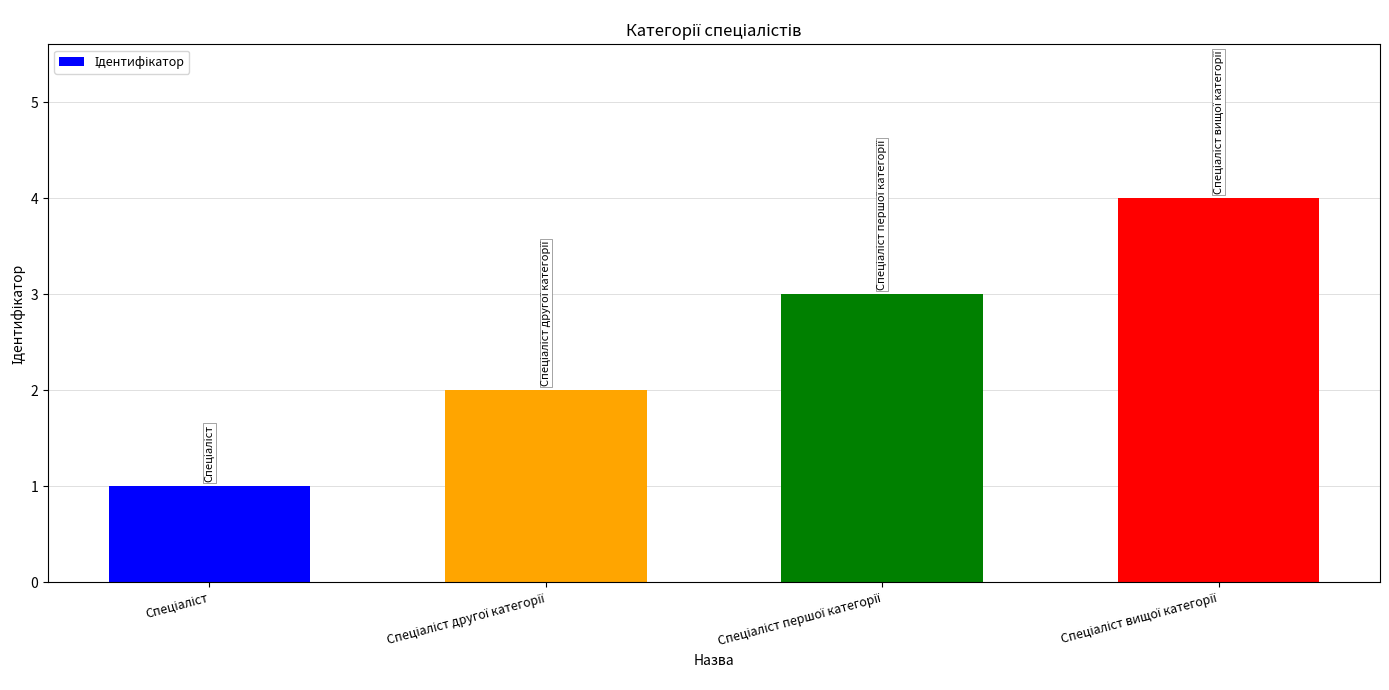

What is the sum of all values?

10